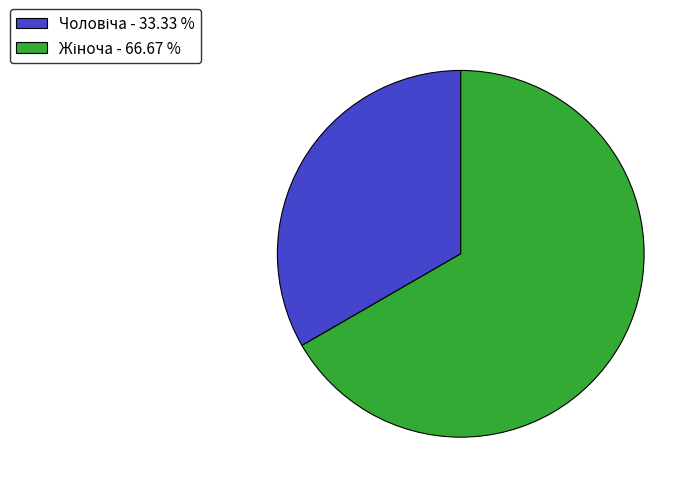

Is there any slice that represents more than half of the pie?

Yes